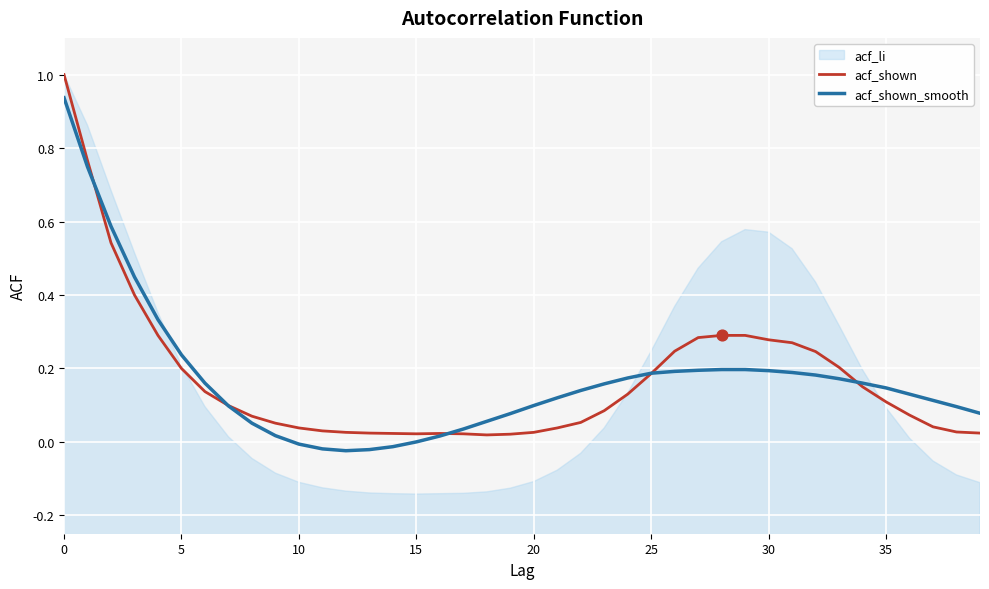

Which series contains the highest Y value?

acf_shown